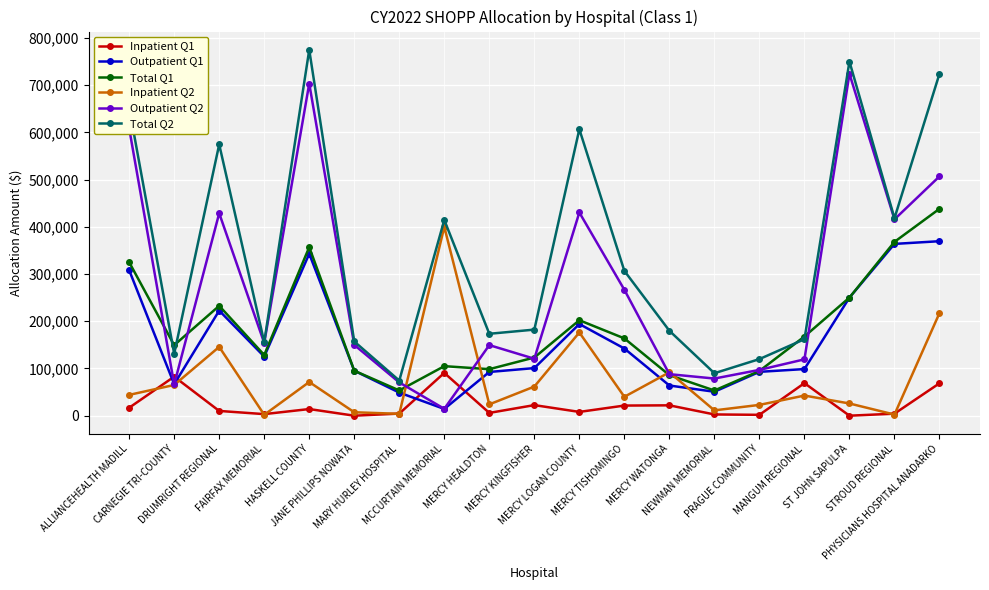

What is the total value across all series at STROUD REGIONAL?

1572707.0